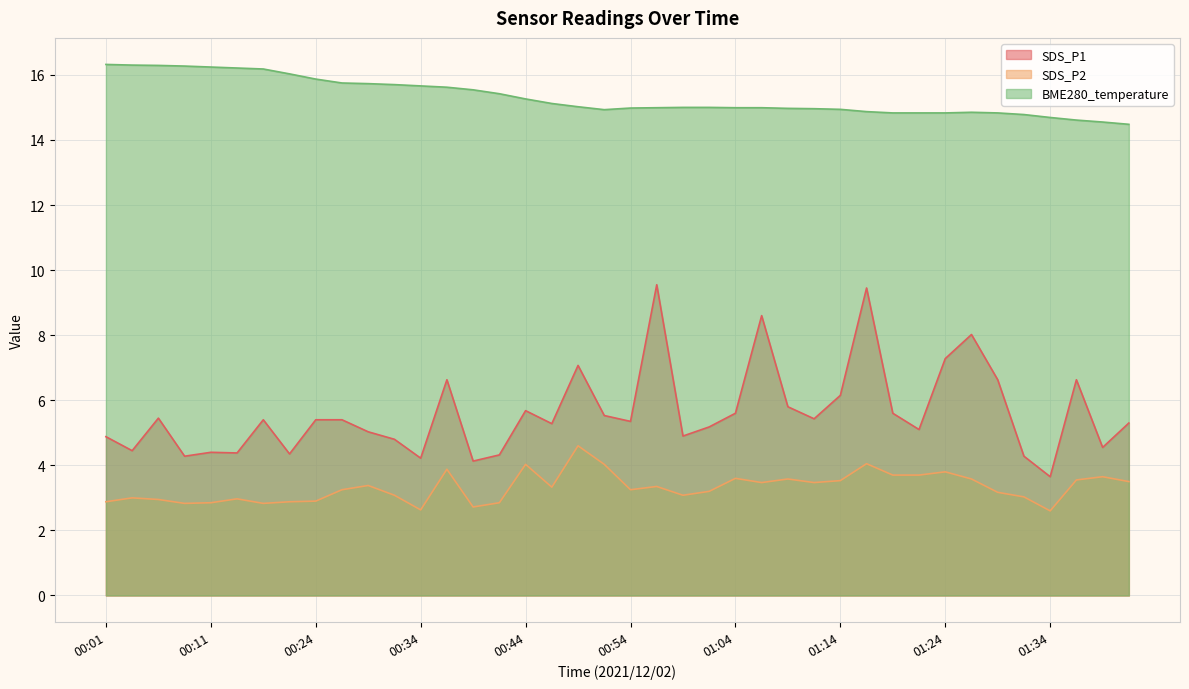

The SDS_P2 series shows 4.8 at 01:41. True or false?

False